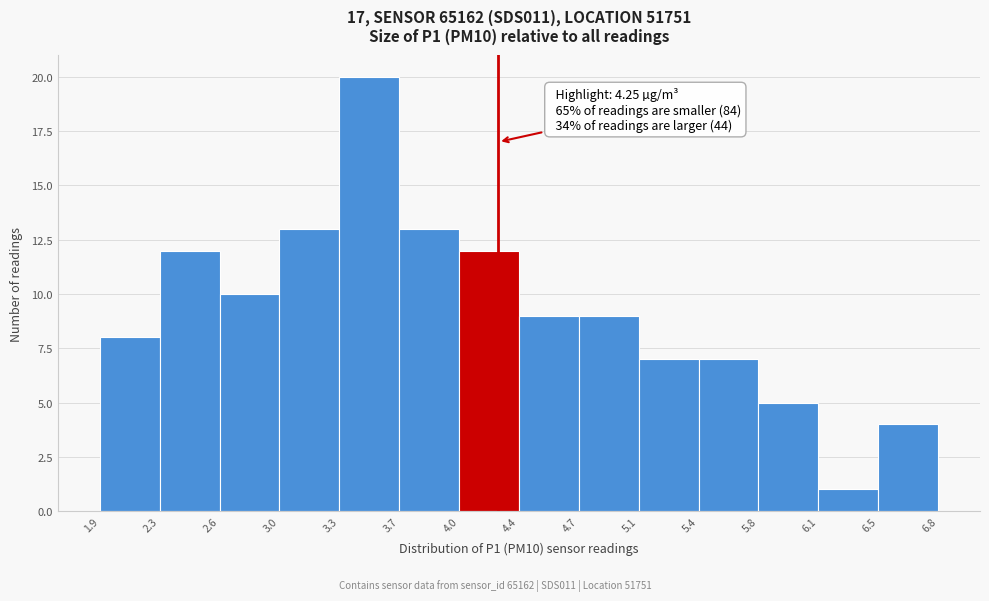

Over which range of the x-axis is the bar tallest?

3.3 to 3.7